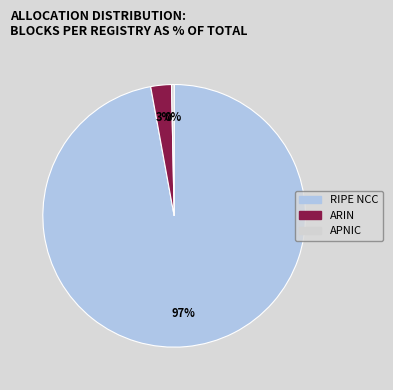

How many segments does this pie chart have?

3